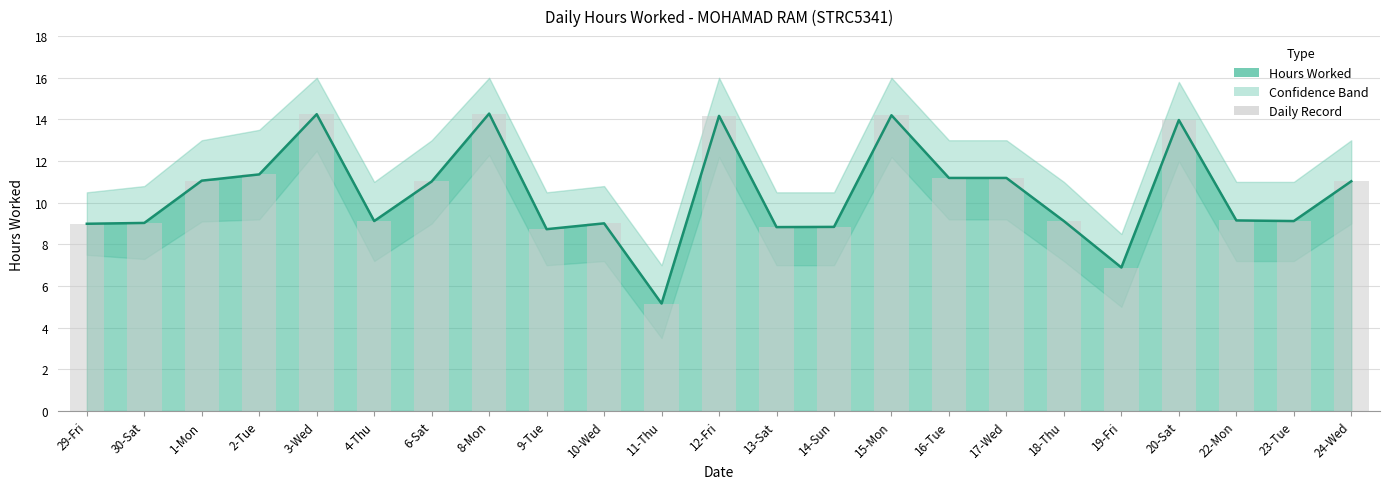

How many bars are there in total?

23